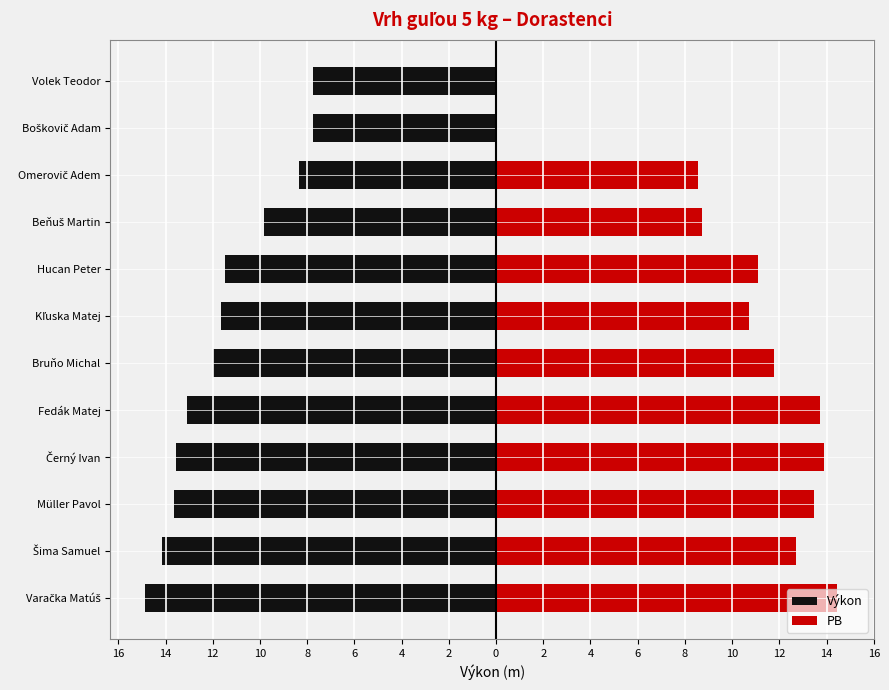

Is the value of PB at Omerovič Adem greater than the value of Výkon at Hucan Peter?

Yes